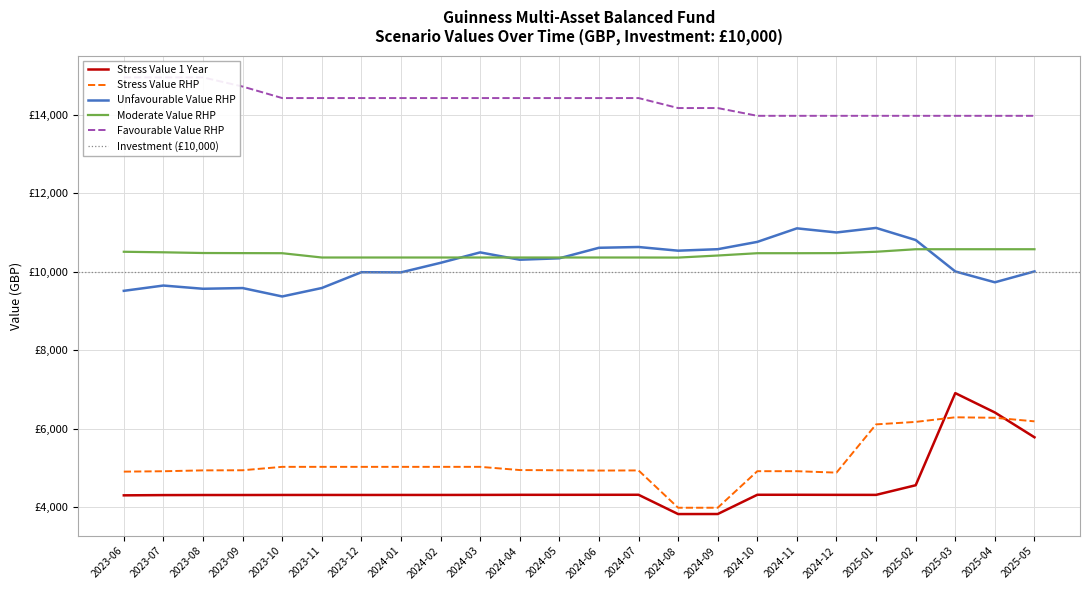

What is the smallest value displayed?

3818.0